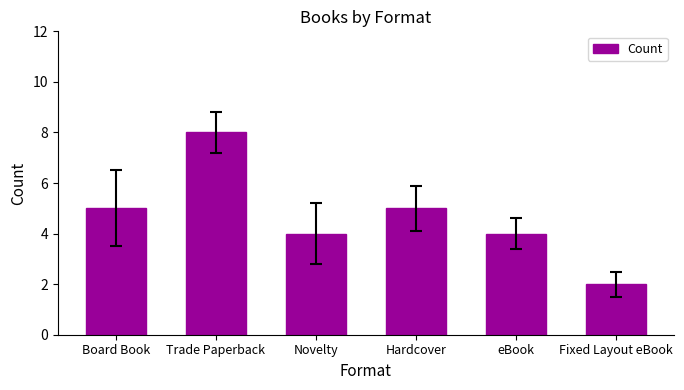

What is the sum of all values?

28